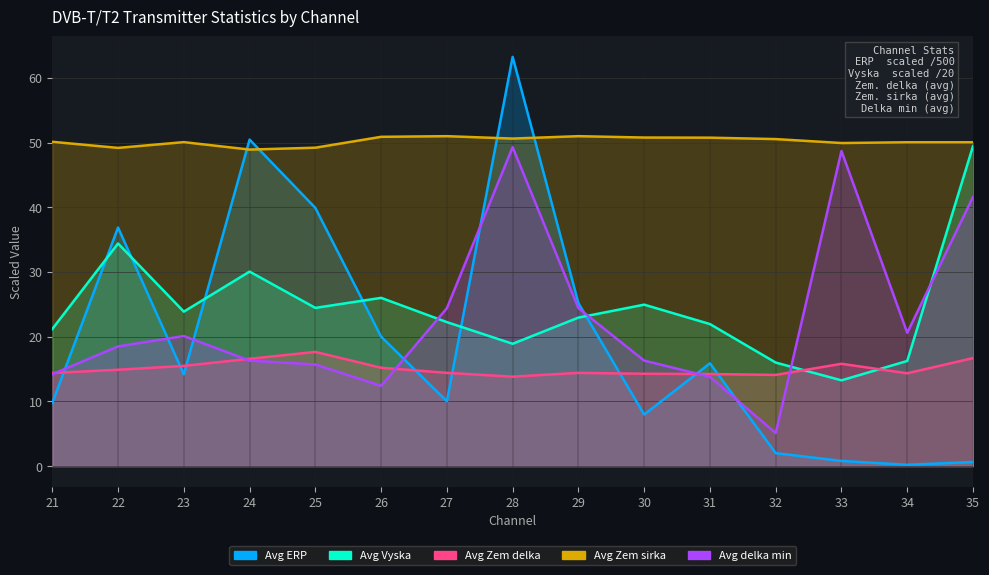

Rank the series by their maximum value, from highest to lowest.

Avg ERP, Avg Zem sirka, Avg Vyska, Avg delka min, Avg Zem delka